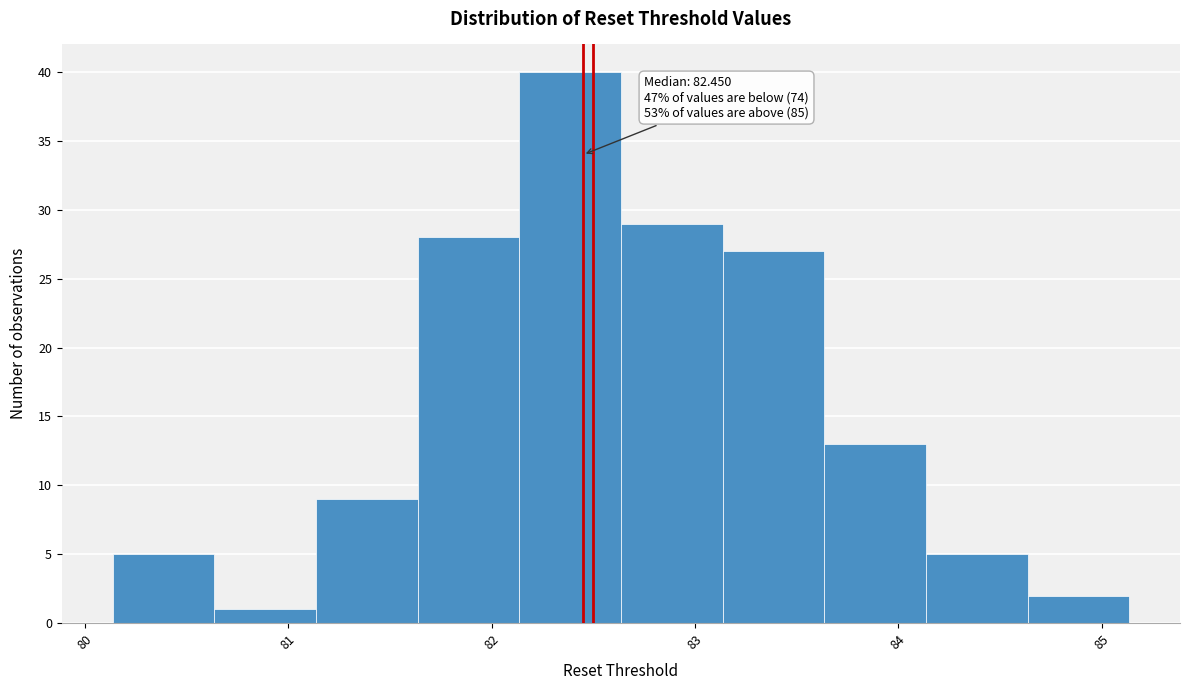

Over which range of the x-axis is the bar tallest?

82.1 to 82.6